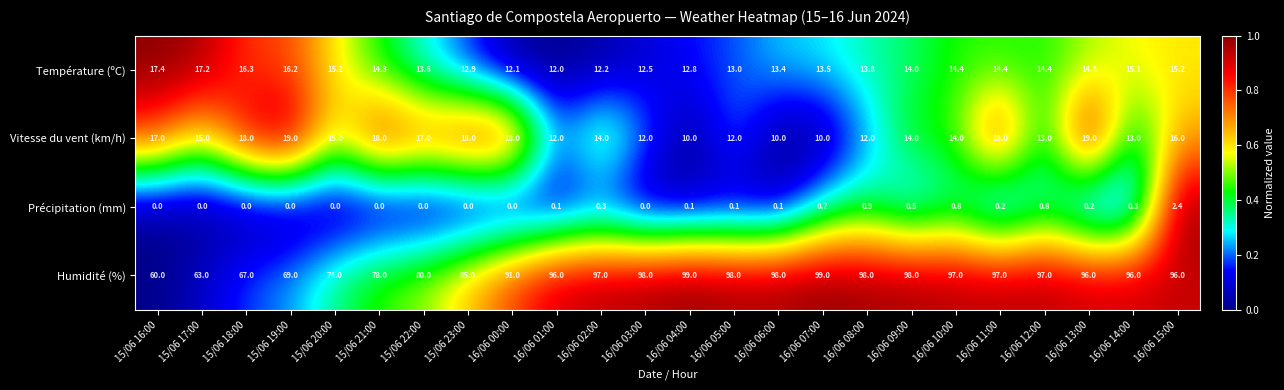

What is the sum of all Précipitation (mm) values?

7.5